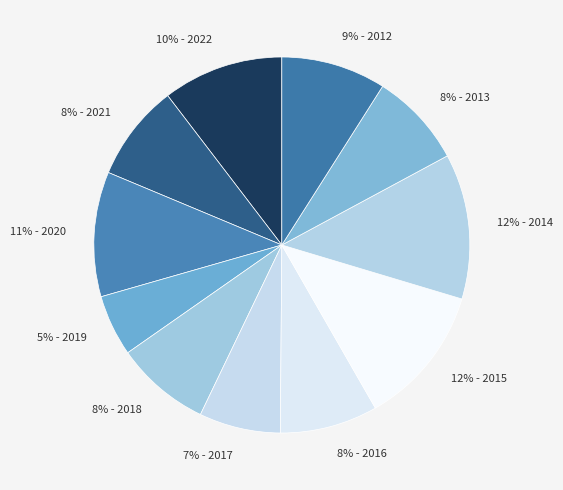

To the nearest percent, what is the difference between the largest and smallest slice percentages?

7%